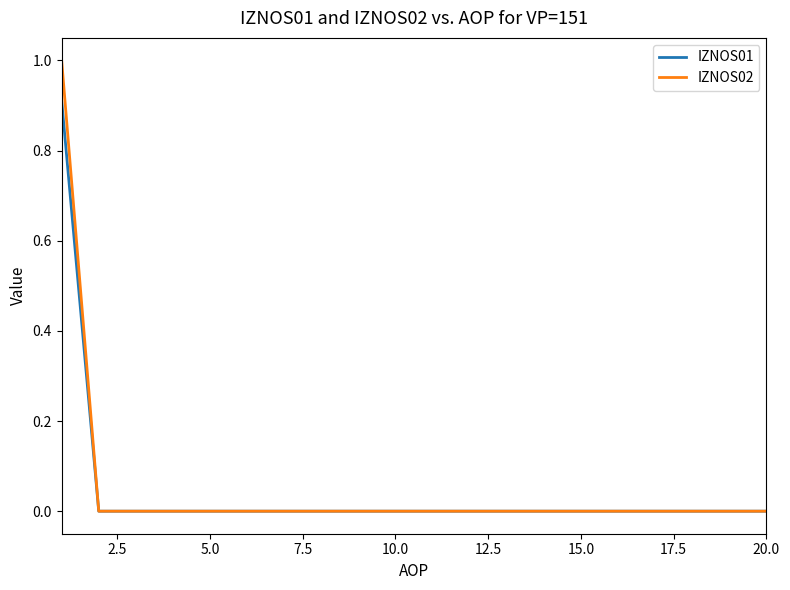

What is the maximum value for IZNOS02?

1.0